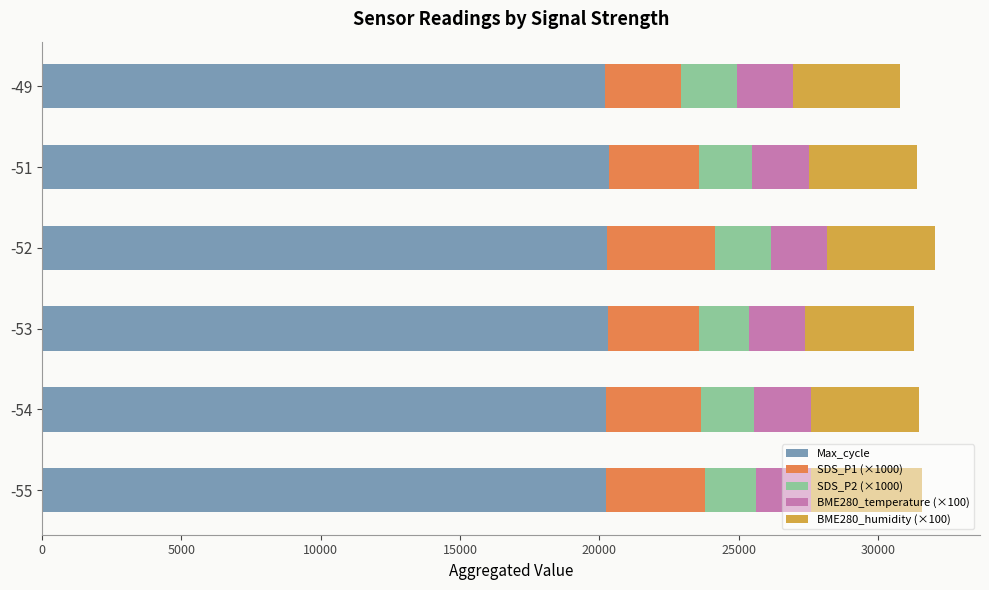

The value of Max_cycle at -51 is 20338.8. True or false?

True